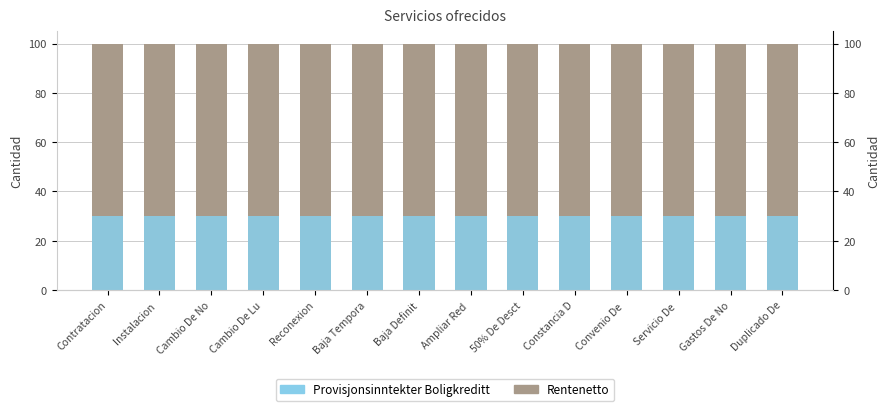

What position from the left is Constancia D?

10